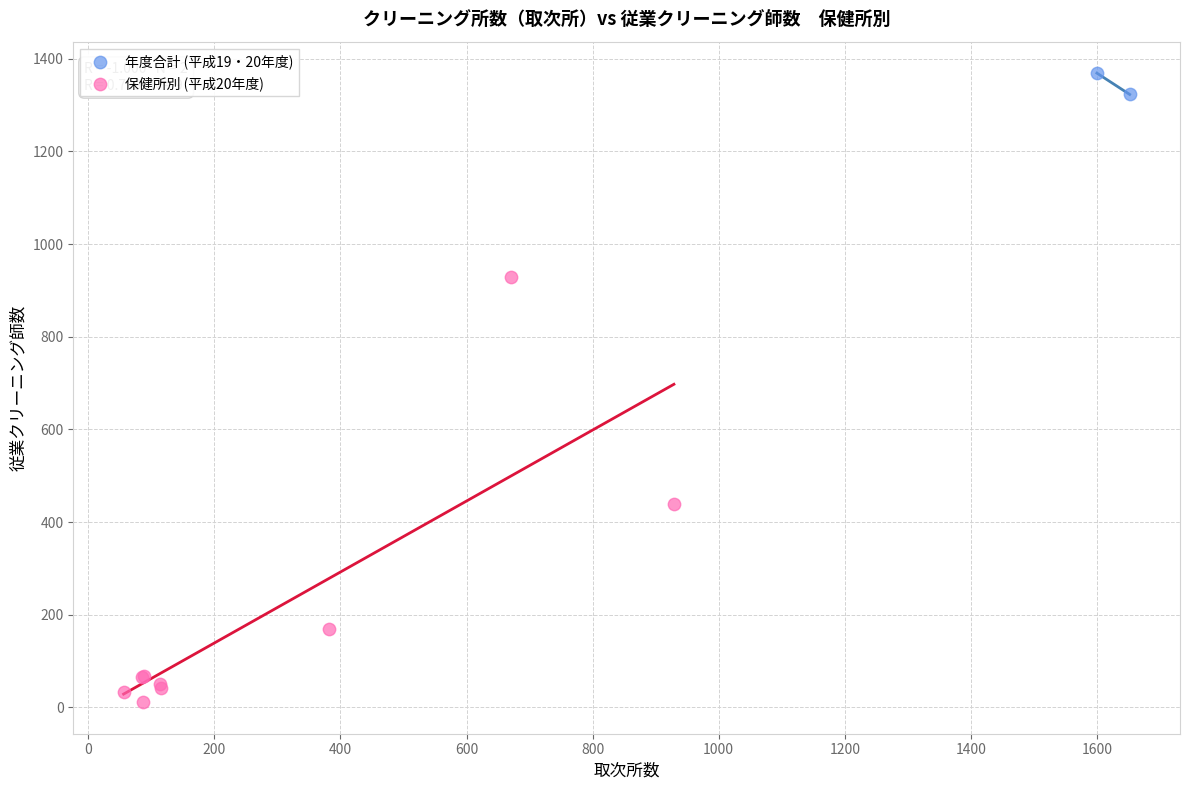

Which series contains the highest Y value?

年度合計 (平成19・20年度)